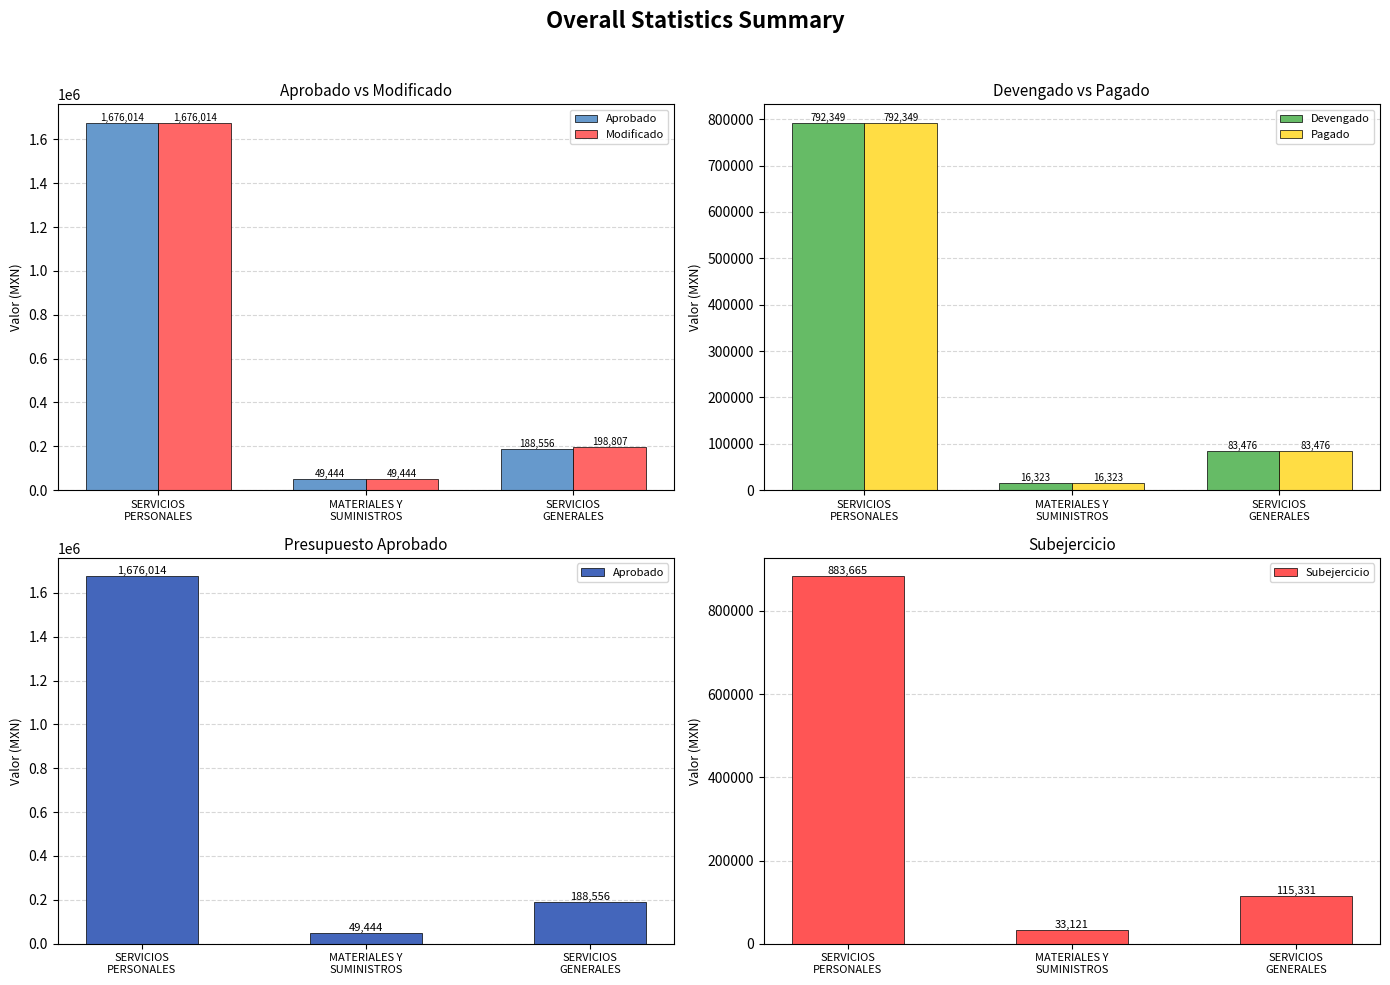

At which label does Pagado reach its minimum?

MATERIALES Y
SUMINISTROS